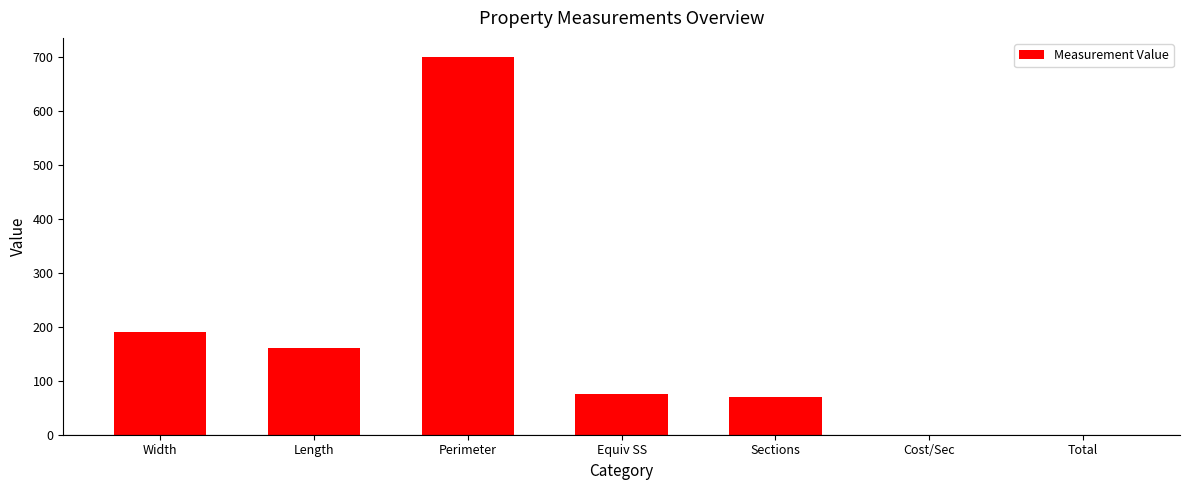

Where is the data nearest to the value 350?

Width